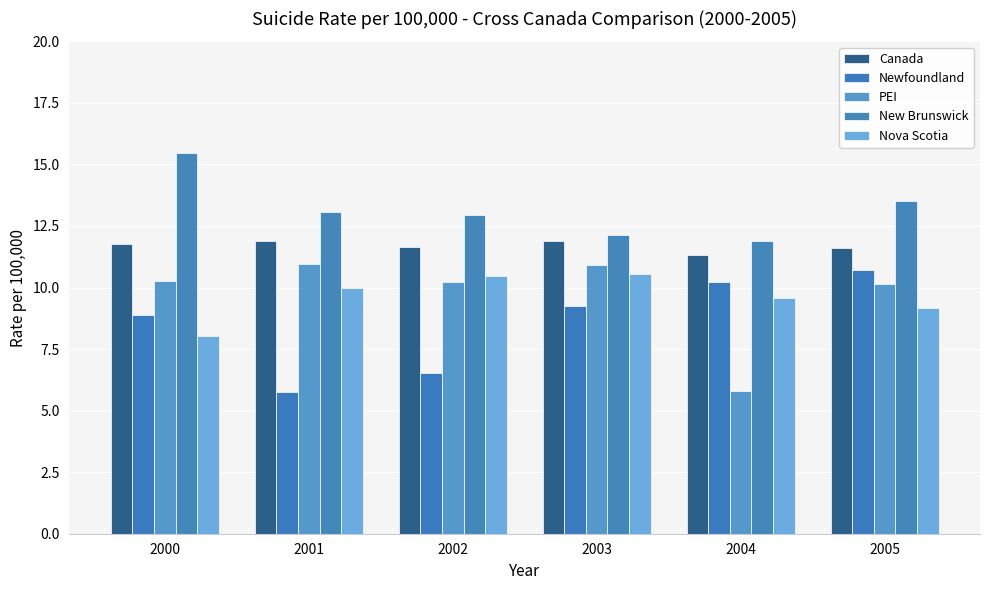

How many bars are there in each group?

5